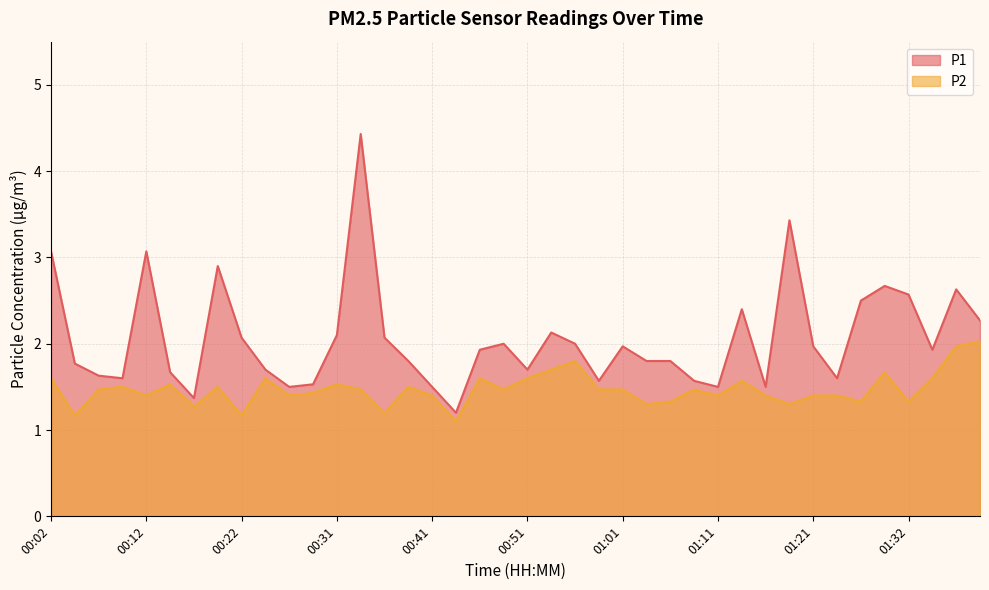

Where is P2 nearest to the value 1?

00:44